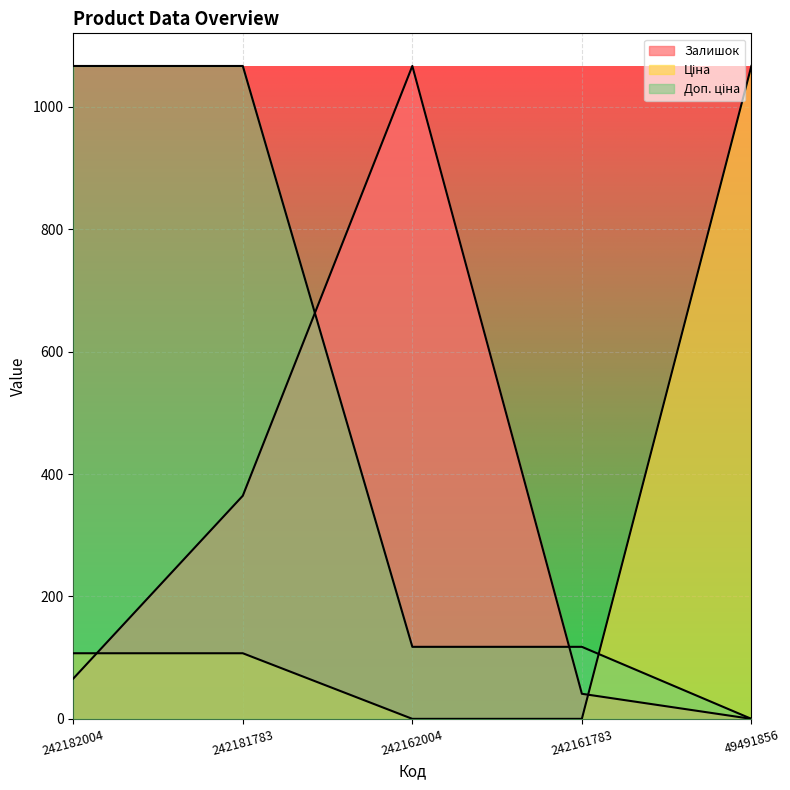

List the series in order of their overall mean, highest first.

Доп. ціна, Залишок, Ціна